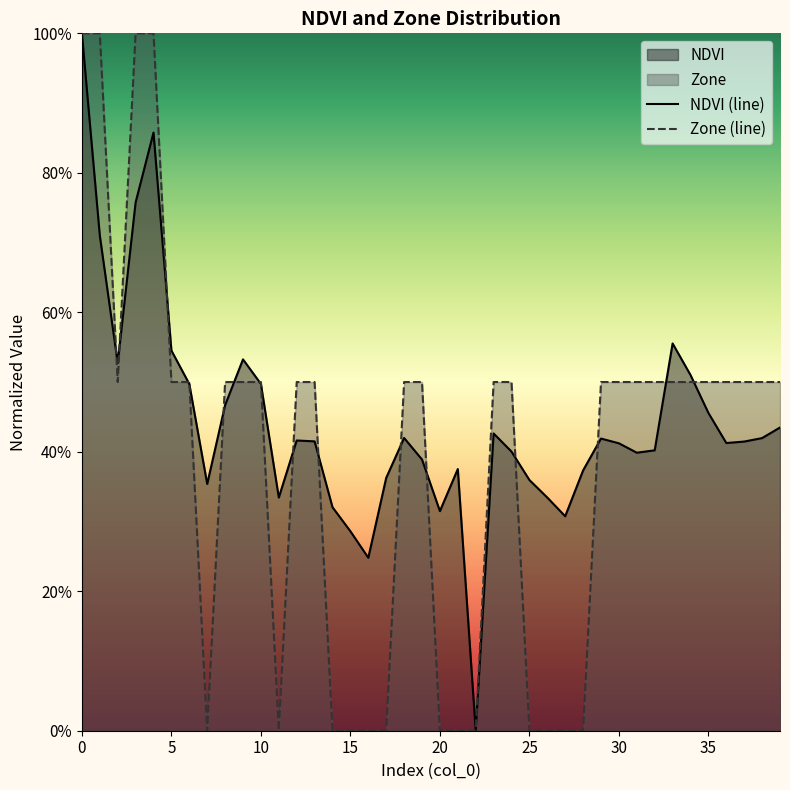

Does the chart display data point markers on the line(s)?

No